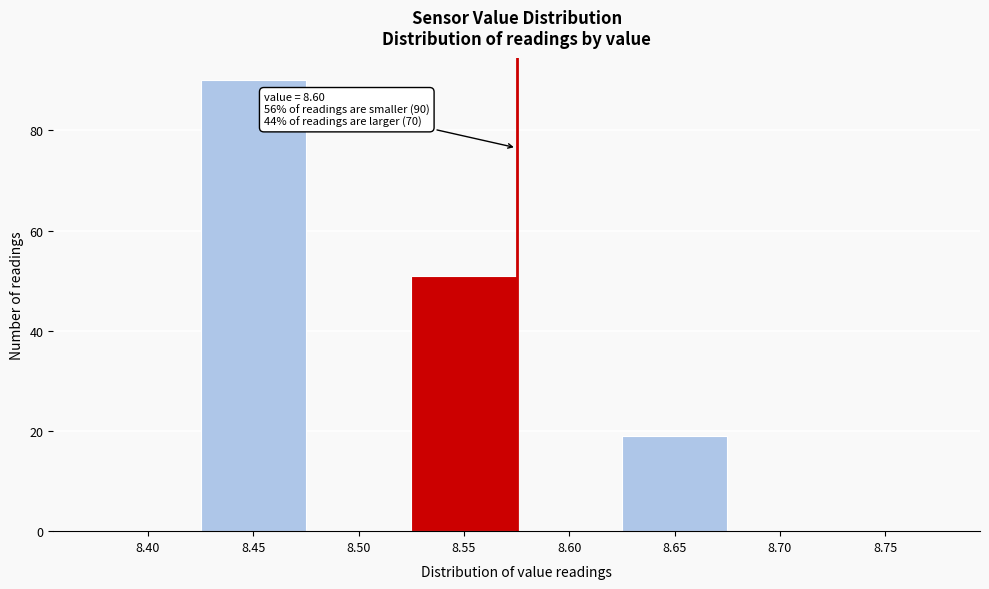

Reading left to right, transcribe all the data shown in this chart.

8.40=0	8.45=90	8.50=0	8.55=51	8.60=0	8.65=19	8.70=0	8.75=0